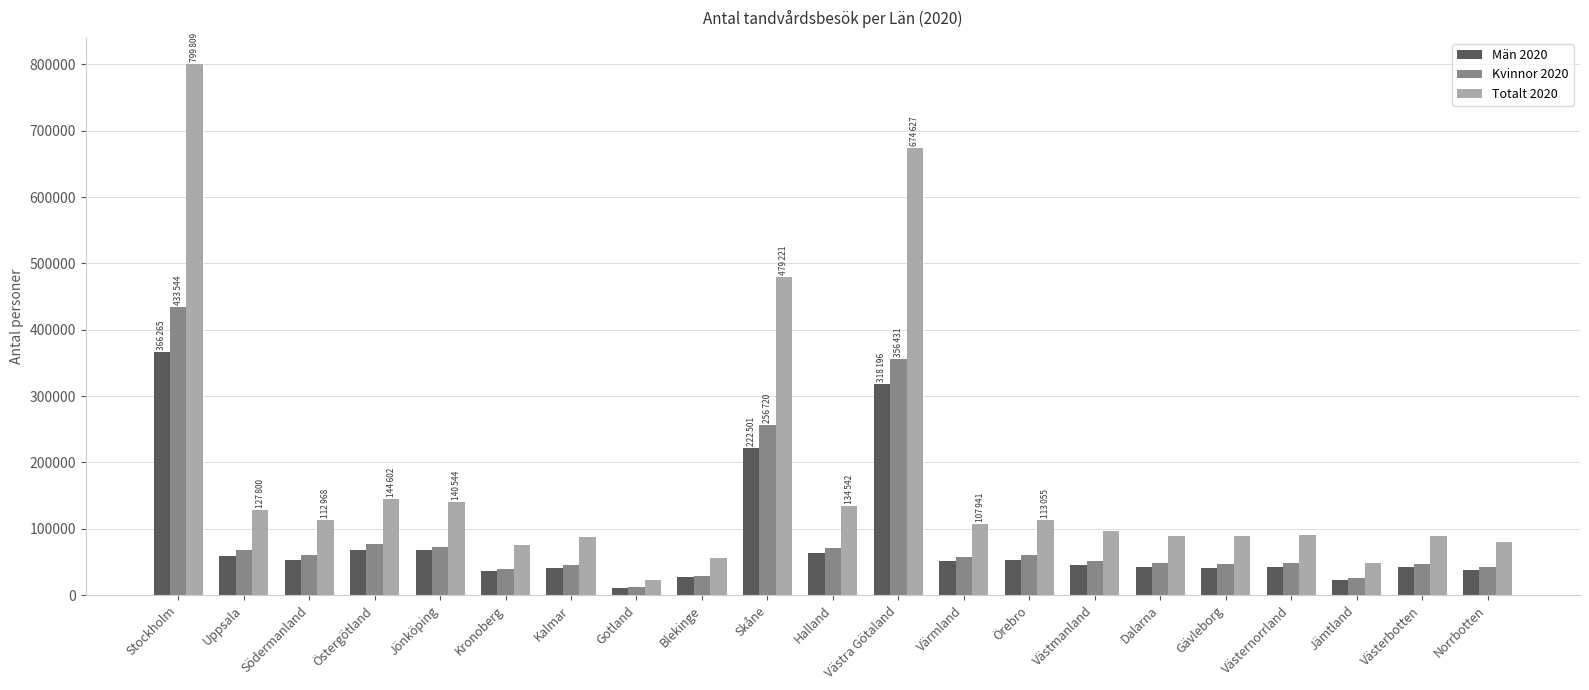

What is the difference between the second highest and second lowest values in the Kvinnor 2020 series?

331024